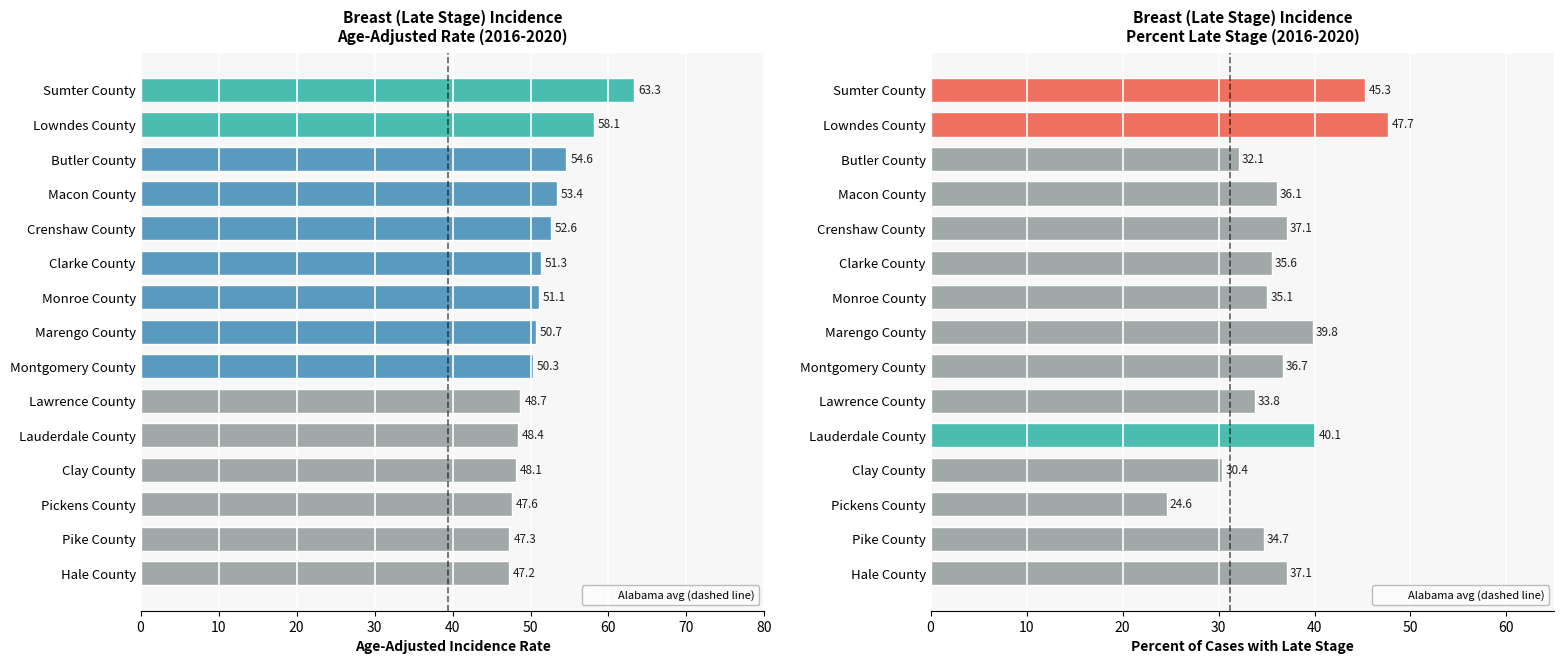

How many bars are there in each group?

2